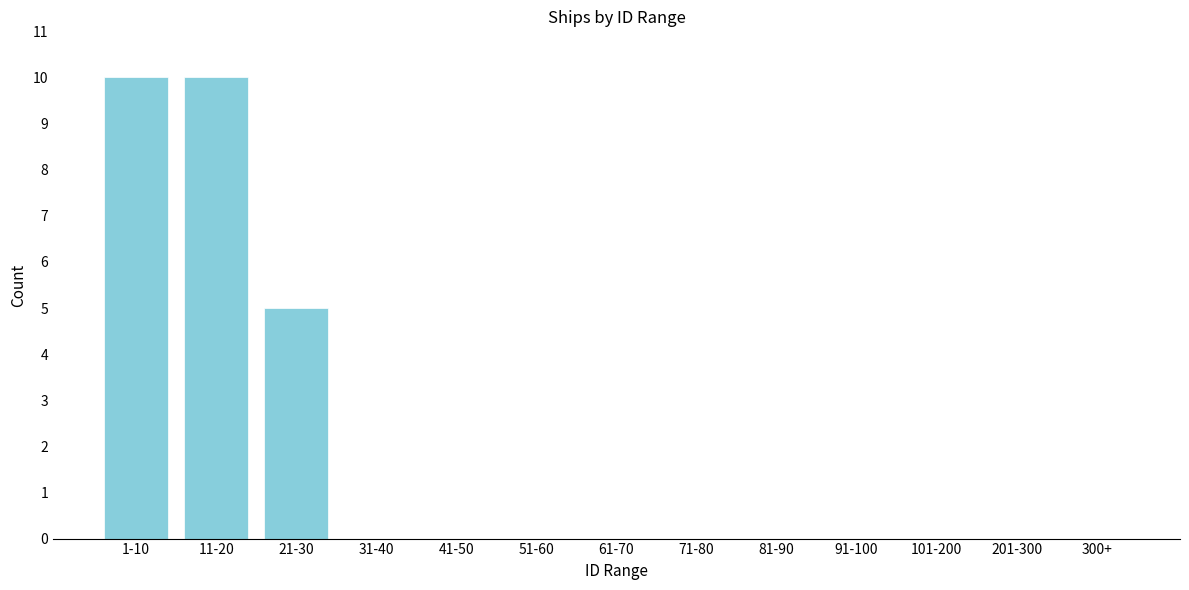

Reading left to right, transcribe all the data shown in this chart.

1-10=10	11-20=10	21-30=5	31-40=0	41-50=0	51-60=0	61-70=0	71-80=0	81-90=0	91-100=0	101-200=0	201-300=0	300+=0